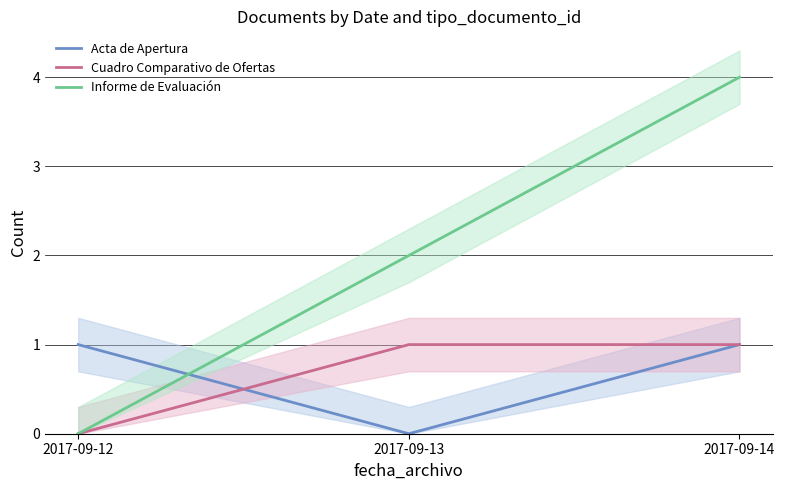

What is the average value of the Informe de Evaluación series?

2